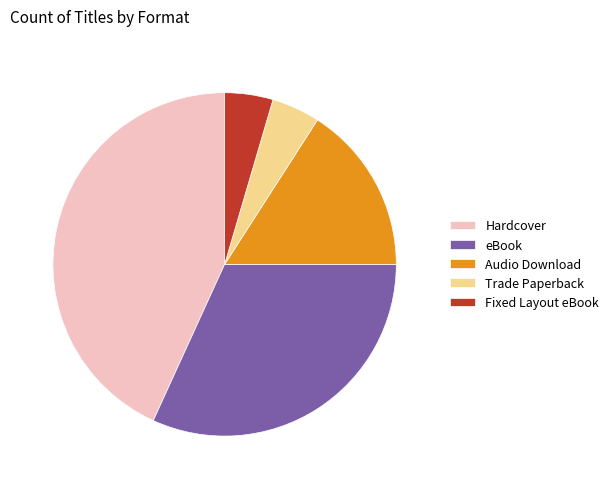

Is there a majority slice in this chart?

No